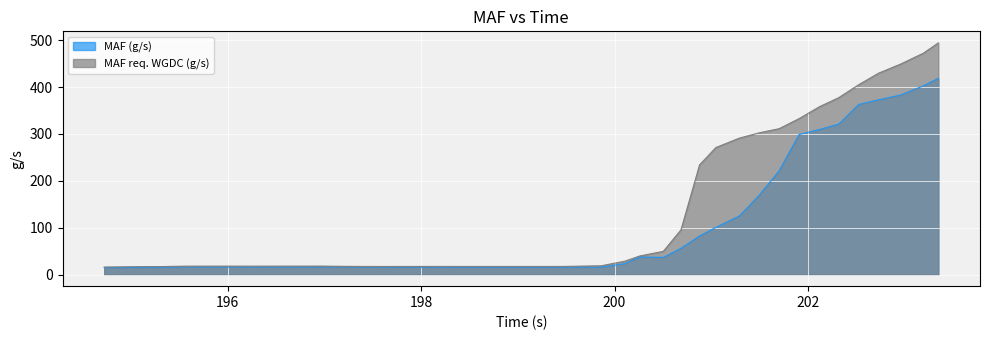

How many lines are shown in the chart?

2